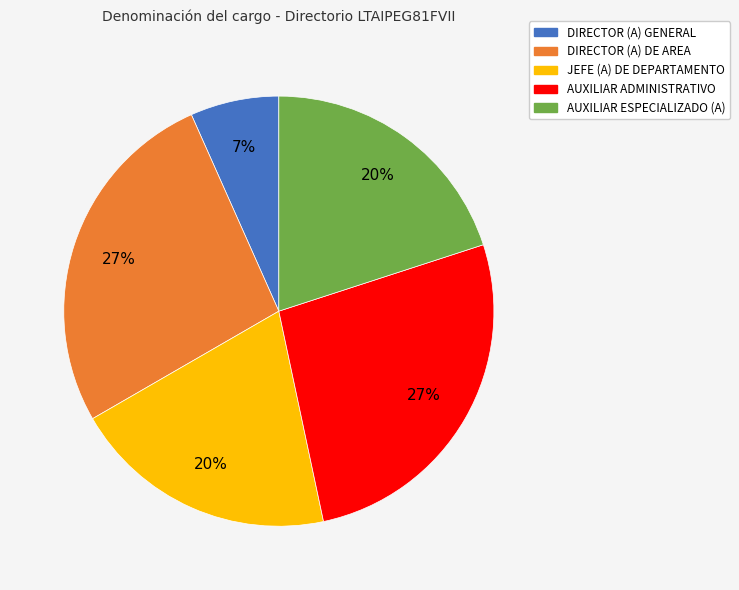

To the nearest percent, what portion does DIRECTOR (A) DE AREA represent?

27%